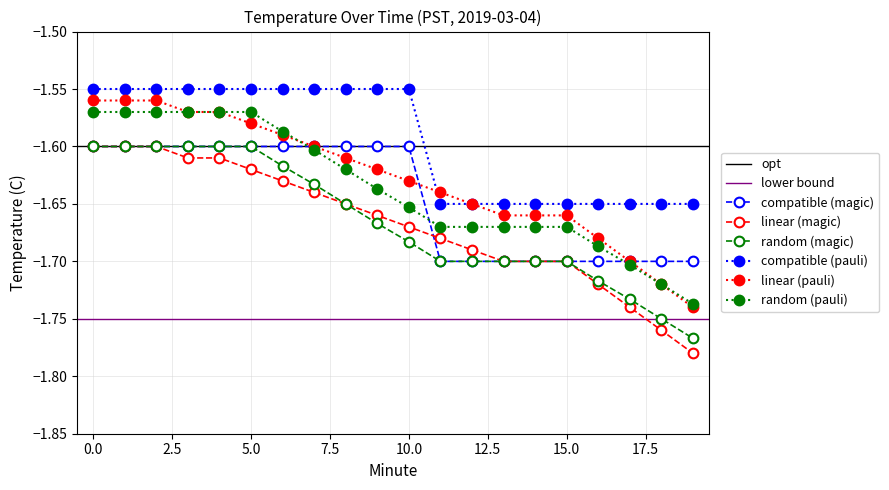

Read the Smoothed (C) value at 14.

-1.7